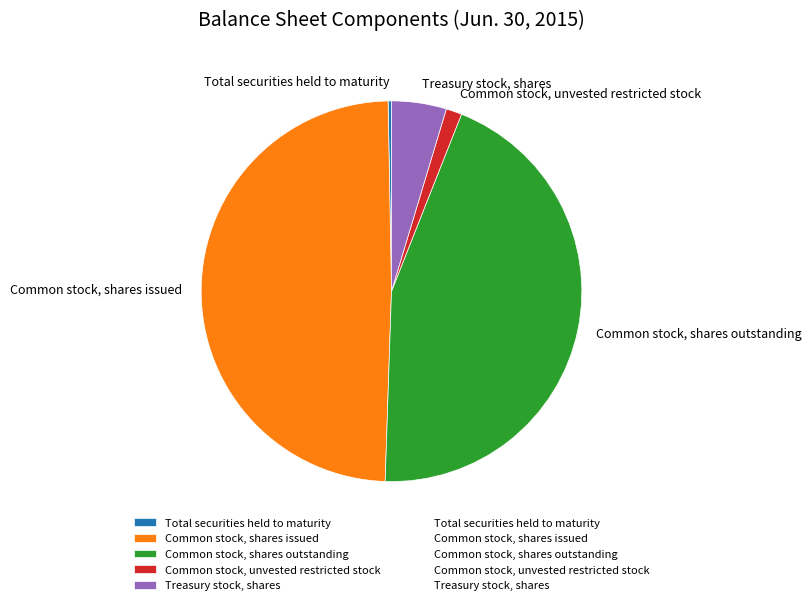

Is the sum of Common stock, unvested restricted stock and Total securities held to maturity greater than half?

No